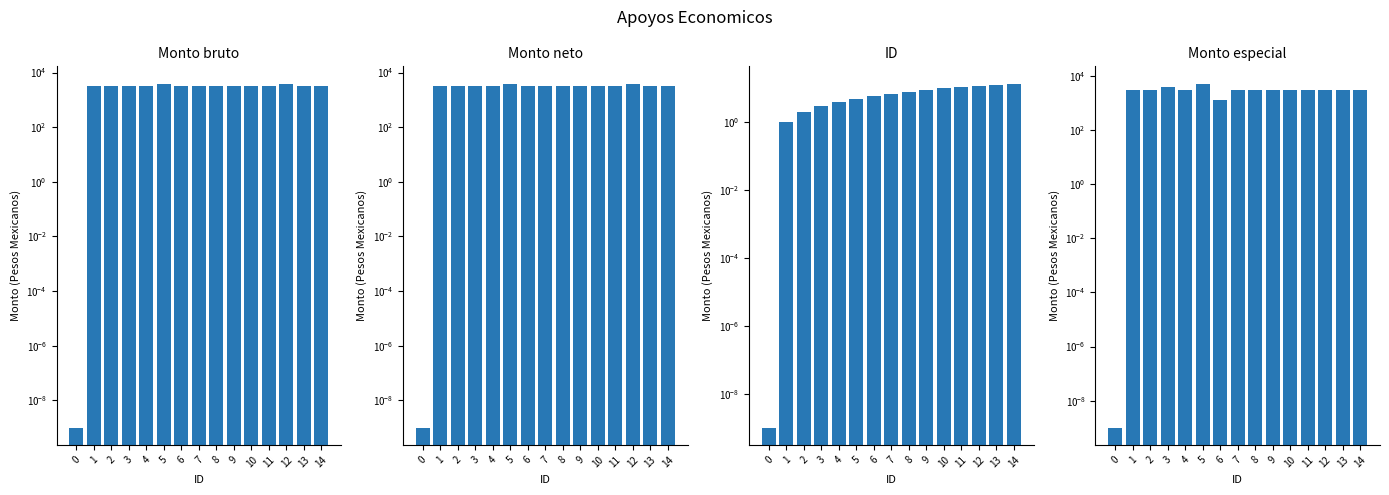

Reading left to right, what are all the values shown in this chart?

Monto bruto: 0=0.0	1=3150.0	2=3150.0	3=3150.0	4=3150.0	5=3950.0	6=3150.0	7=3150.0	8=3150.0	9=3150.0	10=3150.0	11=3150.0	12=3950.0	13=3150.0	14=3150.0
Monto neto: 0=0.0	1=3150.0	2=3150.0	3=3150.0	4=3150.0	5=3950.0	6=3150.0	7=3150.0	8=3150.0	9=3150.0	10=3150.0	11=3150.0	12=3950.0	13=3150.0	14=3150.0
ID: 0=0.0	1=1.0	2=2.0	3=3.0	4=4.0	5=5.0	6=6.0	7=7.0	8=8.0	9=9.0	10=10.0	11=11.0	12=12.0	13=13.0	14=14.0
Monto especial: 0=0.0	1=3150.0	2=3150.0	3=3950.0	4=3150.0	5=5335.0	6=1358.3	7=3060.4	8=3150.0	9=3150.0	10=3150.0	11=3150.0	12=3150.0	13=3150.0	14=3150.0